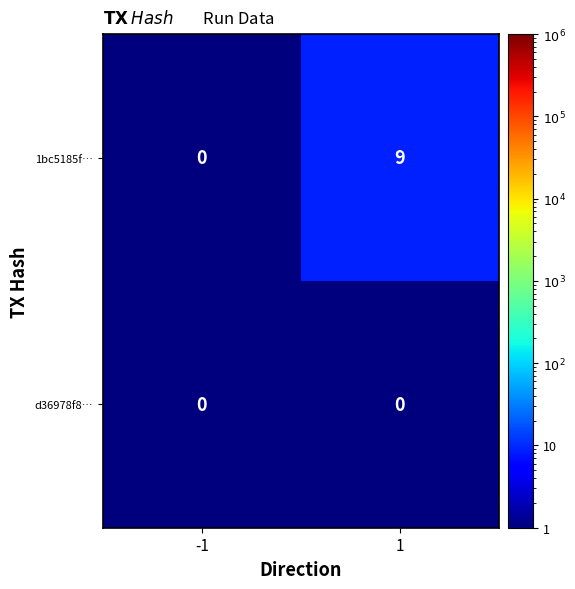

True or false: 1bc5185f… has a value of 0 at -1.

True